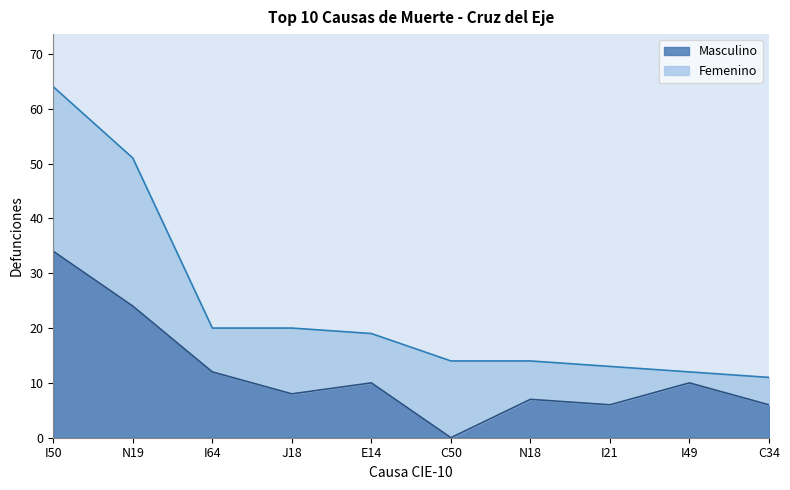

Reading right to left, what are all the values shown in this chart?

C34=6	I49=10	I21=6	N18=7	C50=0	E14=10	J18=8	I64=12	N19=24	I50=34